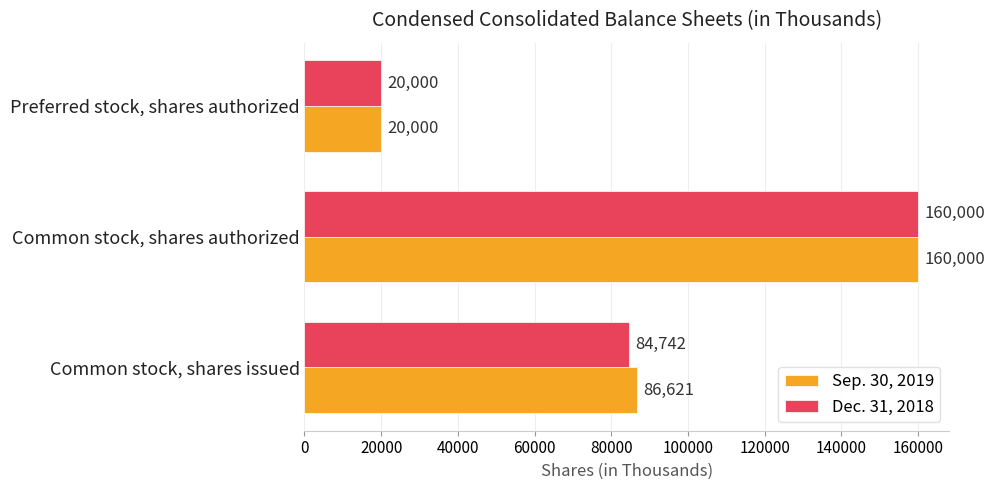

List the labels in order of Sep. 30, 2019 value, smallest first.

Preferred stock, shares authorized, Common stock, shares issued, Common stock, shares authorized